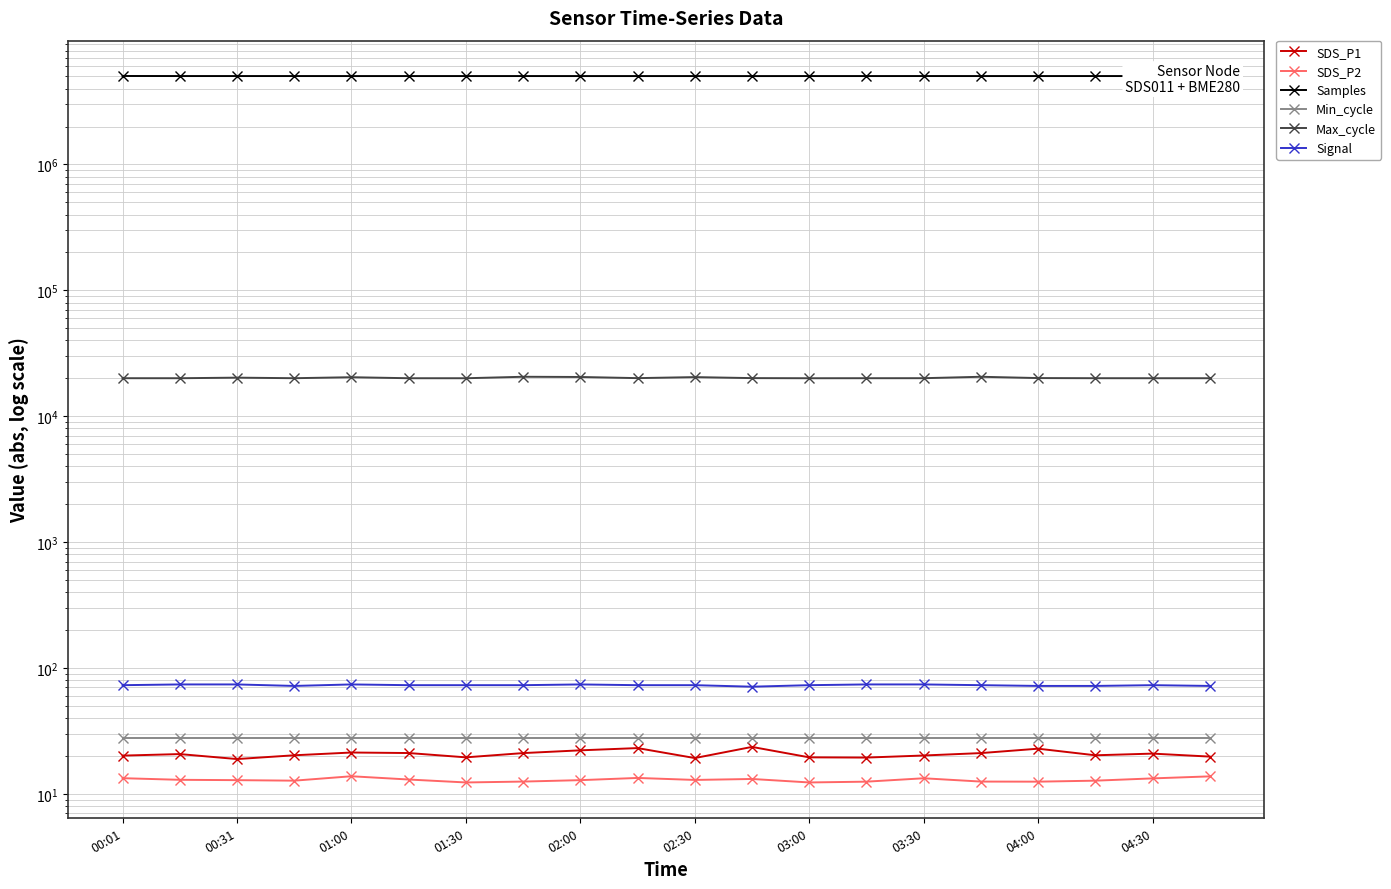

True or false: SDS_P1 has more than 1 interior local peaks.

True